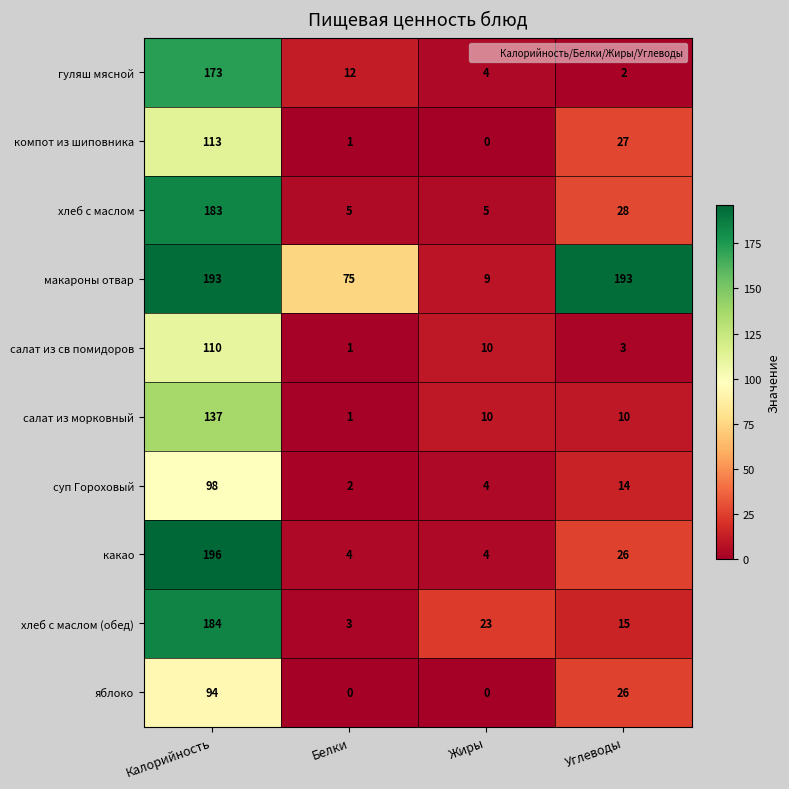

The хлеб с маслом (обед) series shows 184 at Калорийность. True or false?

True